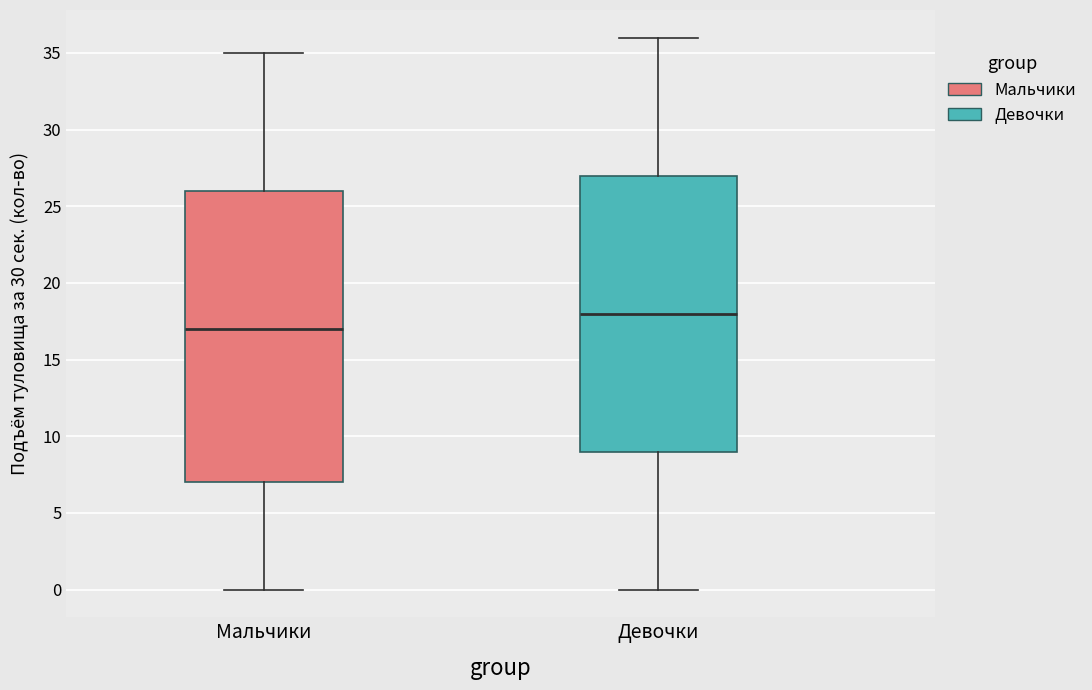

Reading left to right, read every box against the y-axis: the position of its median line, the range the box covers, and the ends of its whiskers. The values are not printed on the chart, so give them approximately, as read against the axis.

Мальчики: median 17, box 7 to 26, whiskers 0 to 35
Девочки: median 18, box 9 to 27, whiskers 0 to 36